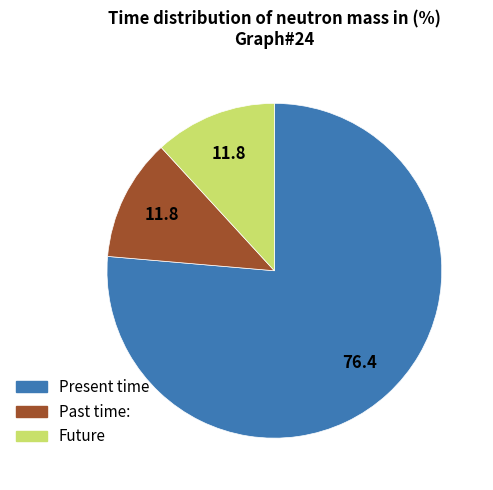

Does any single category account for the majority?

Yes